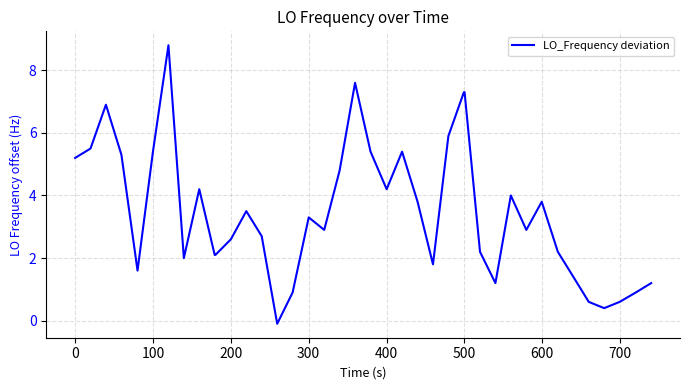

What is the difference between the maximum and minimum values?

8.9